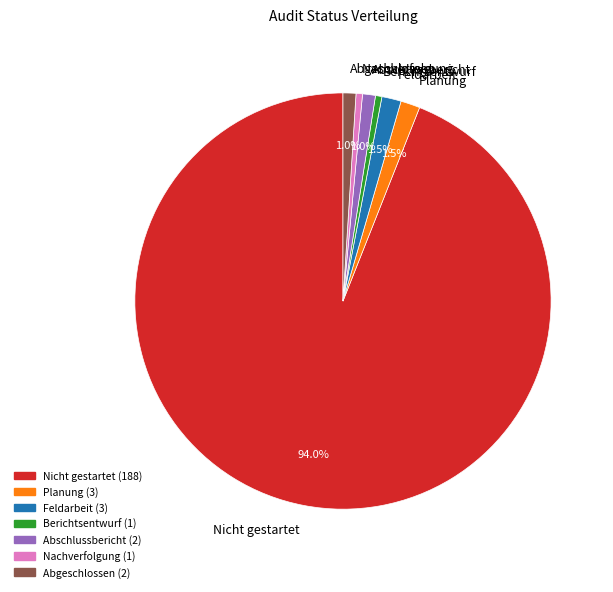

Does any single category account for the majority?

Yes